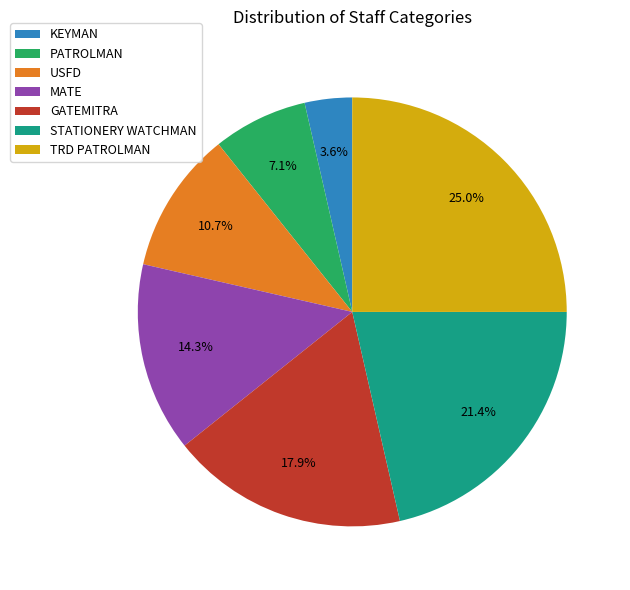

Which slice is the smallest?

KEYMAN